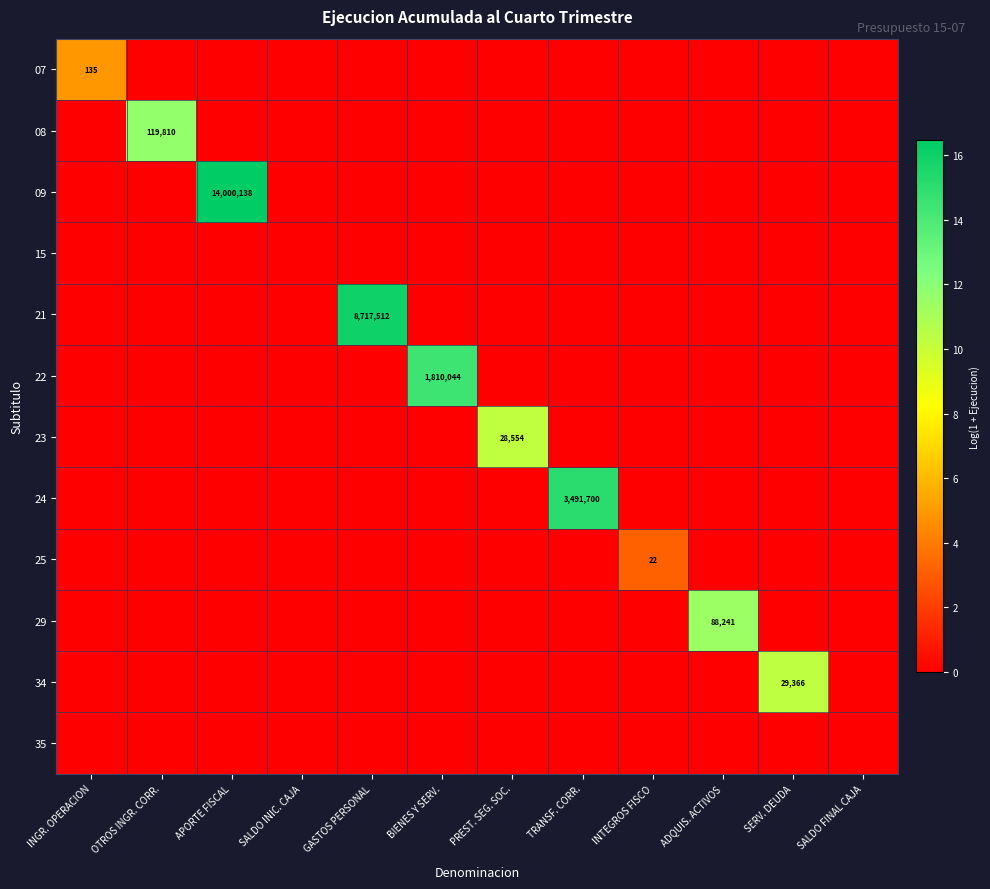

At how many categories does at least one series exceed 16?

1